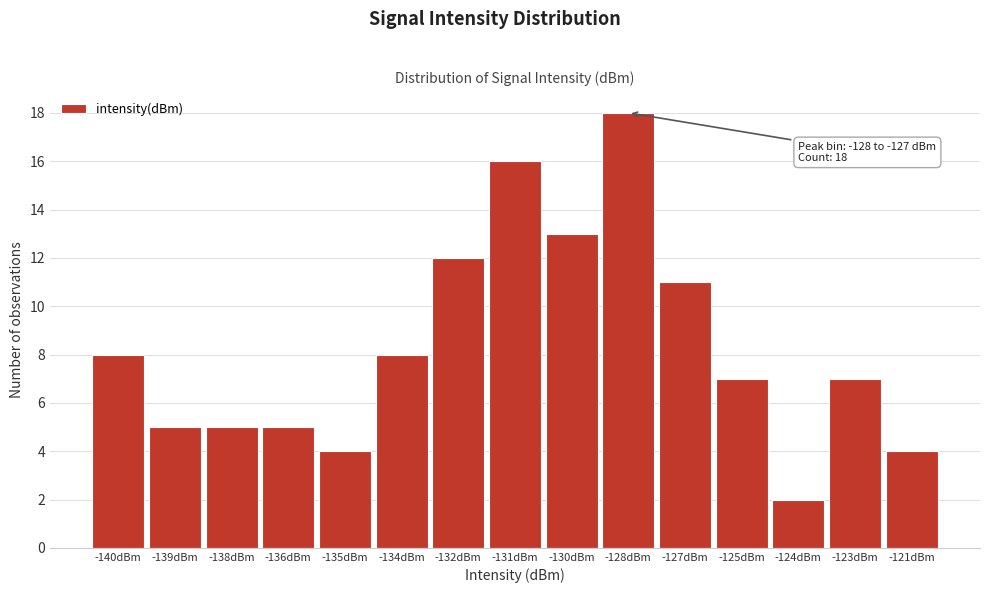

Reading right to left, list all the values displayed in this chart.

-121dBm=4	-123dBm=7	-124dBm=2	-125dBm=7	-127dBm=11	-128dBm=18	-130dBm=13	-131dBm=16	-132dBm=12	-134dBm=8	-135dBm=4	-136dBm=5	-138dBm=5	-139dBm=5	-140dBm=8